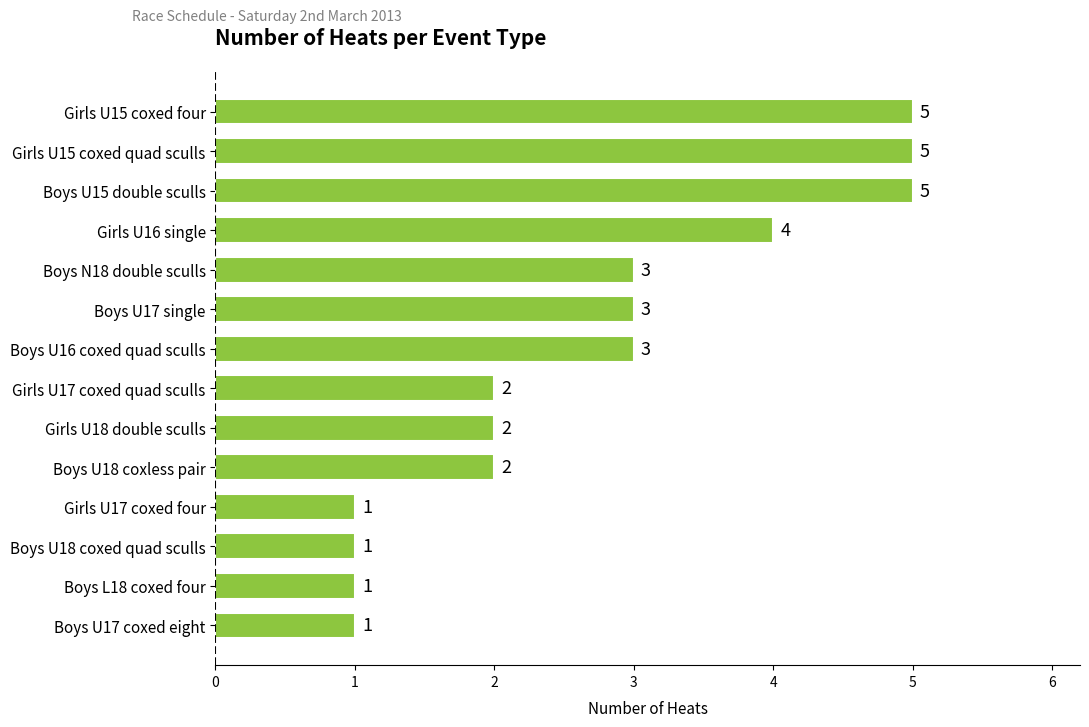

How many data points are less than 3?

7